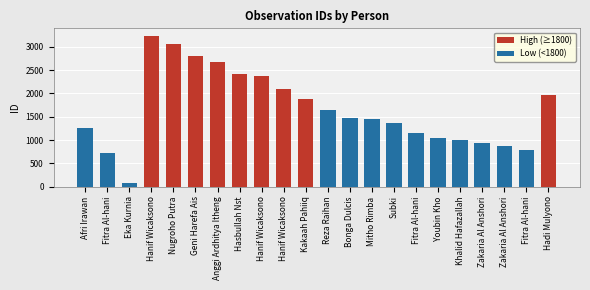

What is the difference between the maximum and minimum values in the Low (<1800) series?

1636